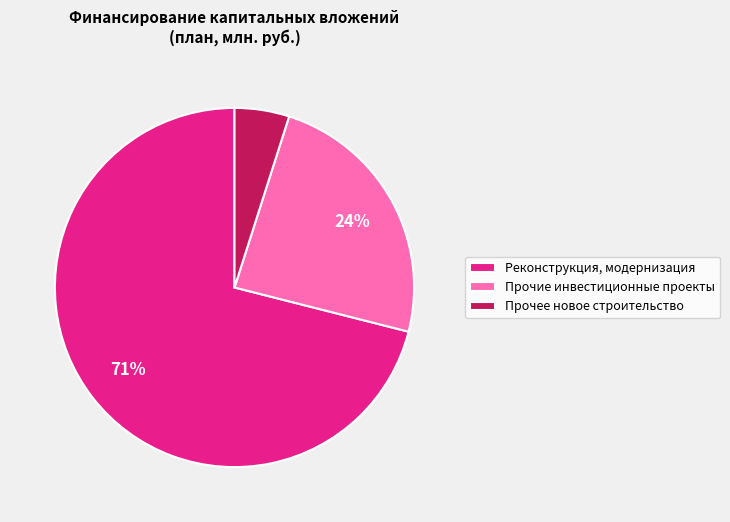

Which category has the biggest portion of the pie?

Реконструкция, модернизация